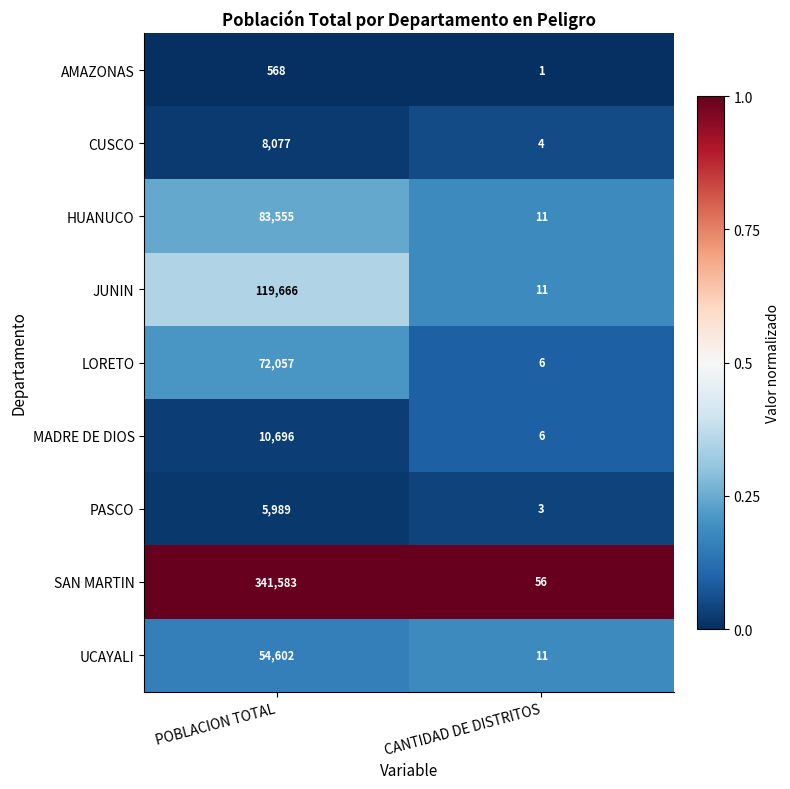

What is the total value across all series at POBLACION TOTAL?

696793